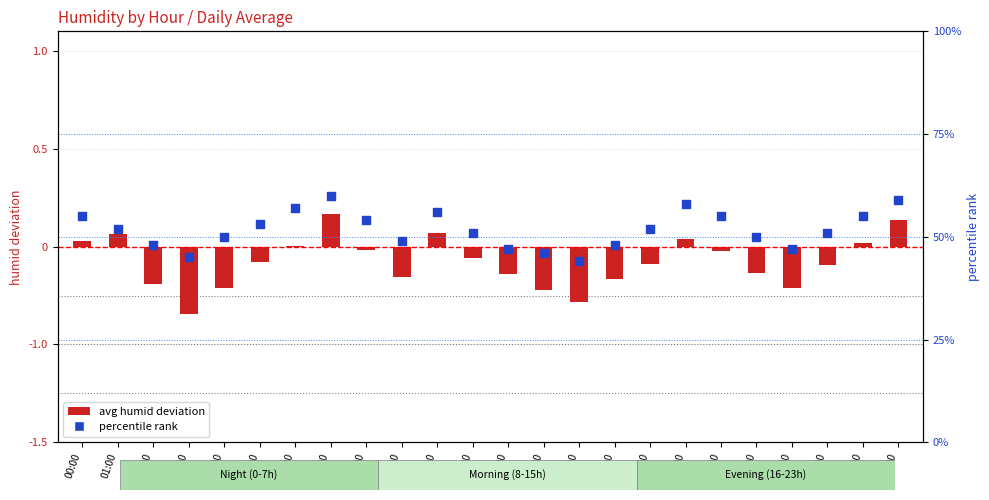

What are all the series names shown in the legend?

avg humid deviation, percentile rank